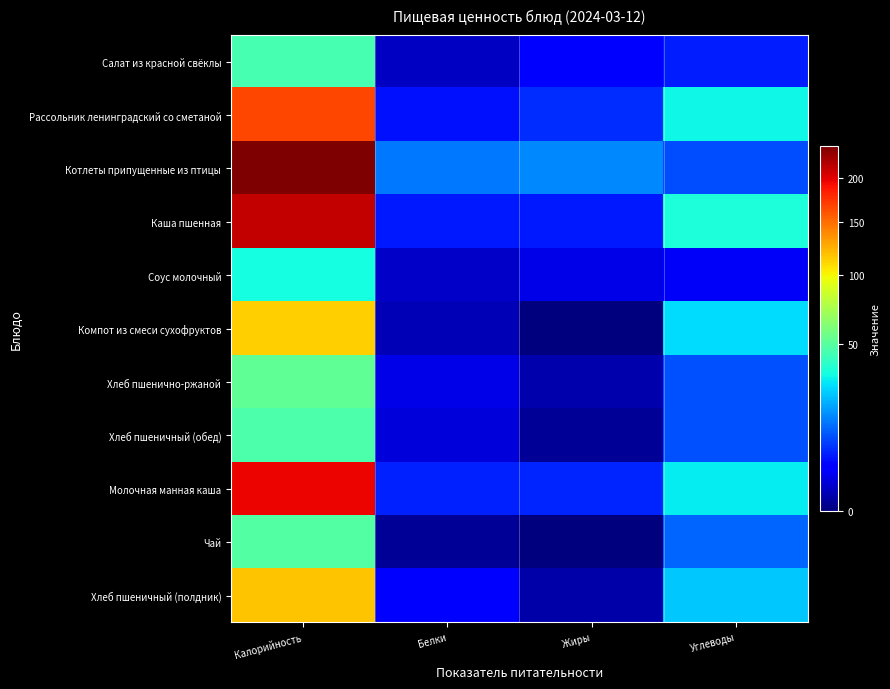

Reading left to right, what are all the values shown in this chart?

Салат из красной свёклы: Калорийность=45.2	Белки=0.9	Жиры=3.1	Углеводы=5.7
Рассольник ленинградский со сметаной: Калорийность=165.8	Белки=4.8	Жиры=6.8	Углеводы=32.8
Котлеты припущенные из птицы: Калорийность=239.3	Белки=14.1	Жиры=16.0	Углеводы=9.7
Каша пшенная: Калорийность=211.1	Белки=5.5	Жиры=5.3	Углеводы=35.3
Соус молочный: Калорийность=33.7	Белки=1.0	Жиры=2.1	Углеводы=2.8
Компот из смеси сухофруктов: Калорийность=113.8	Белки=0.6	Жиры=0.0	Углеводы=27.9
Хлеб пшенично-ржаной: Калорийность=52.2	Белки=2.0	Жиры=0.4	Углеводы=10.0
Хлеб пшеничный (обед): Калорийность=47.0	Белки=1.5	Жиры=0.1	Углеводы=9.9
Молочная манная каша: Калорийность=196.0	Белки=6.0	Жиры=6.4	Углеводы=30.6
Чай: Калорийность=48.6	Белки=0.1	Жиры=0.0	Углеводы=12.0
Хлеб пшеничный (полдник): Калорийность=117.5	Белки=3.8	Жиры=0.3	Углеводы=24.8